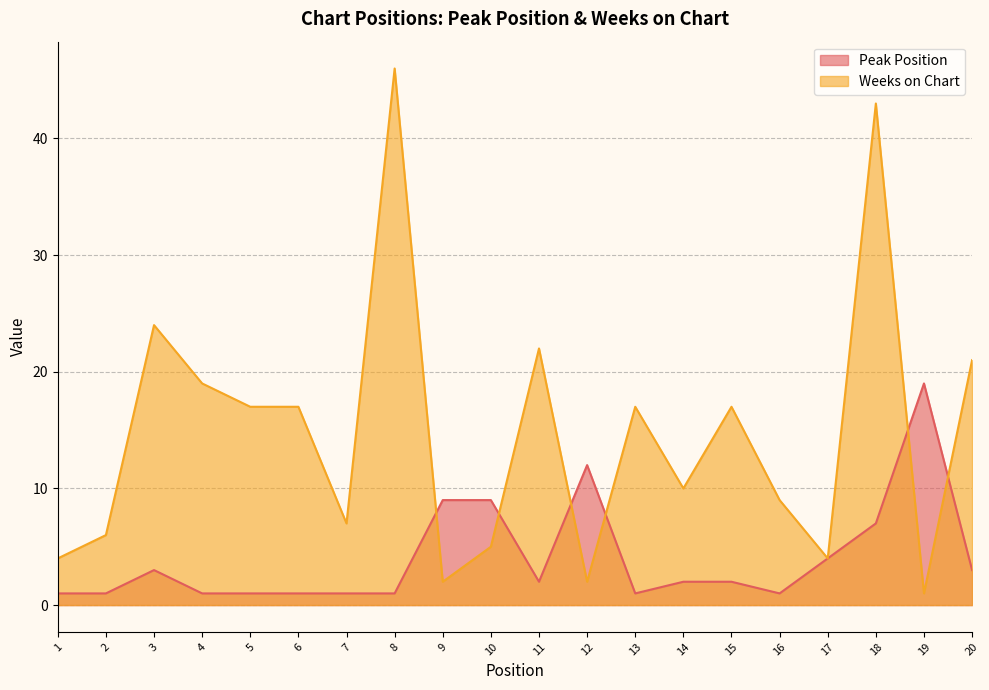

At 18, list the series in order from largest to smallest.

Weeks on Chart, Peak Position